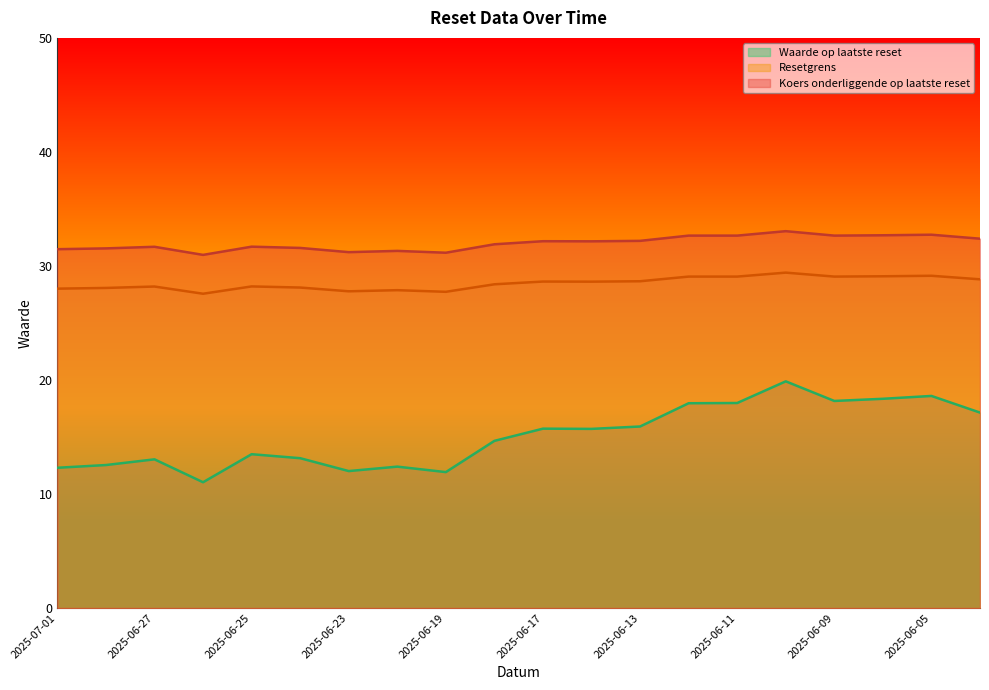

At which label does Resetgrens reach its peak?

2025-06-10